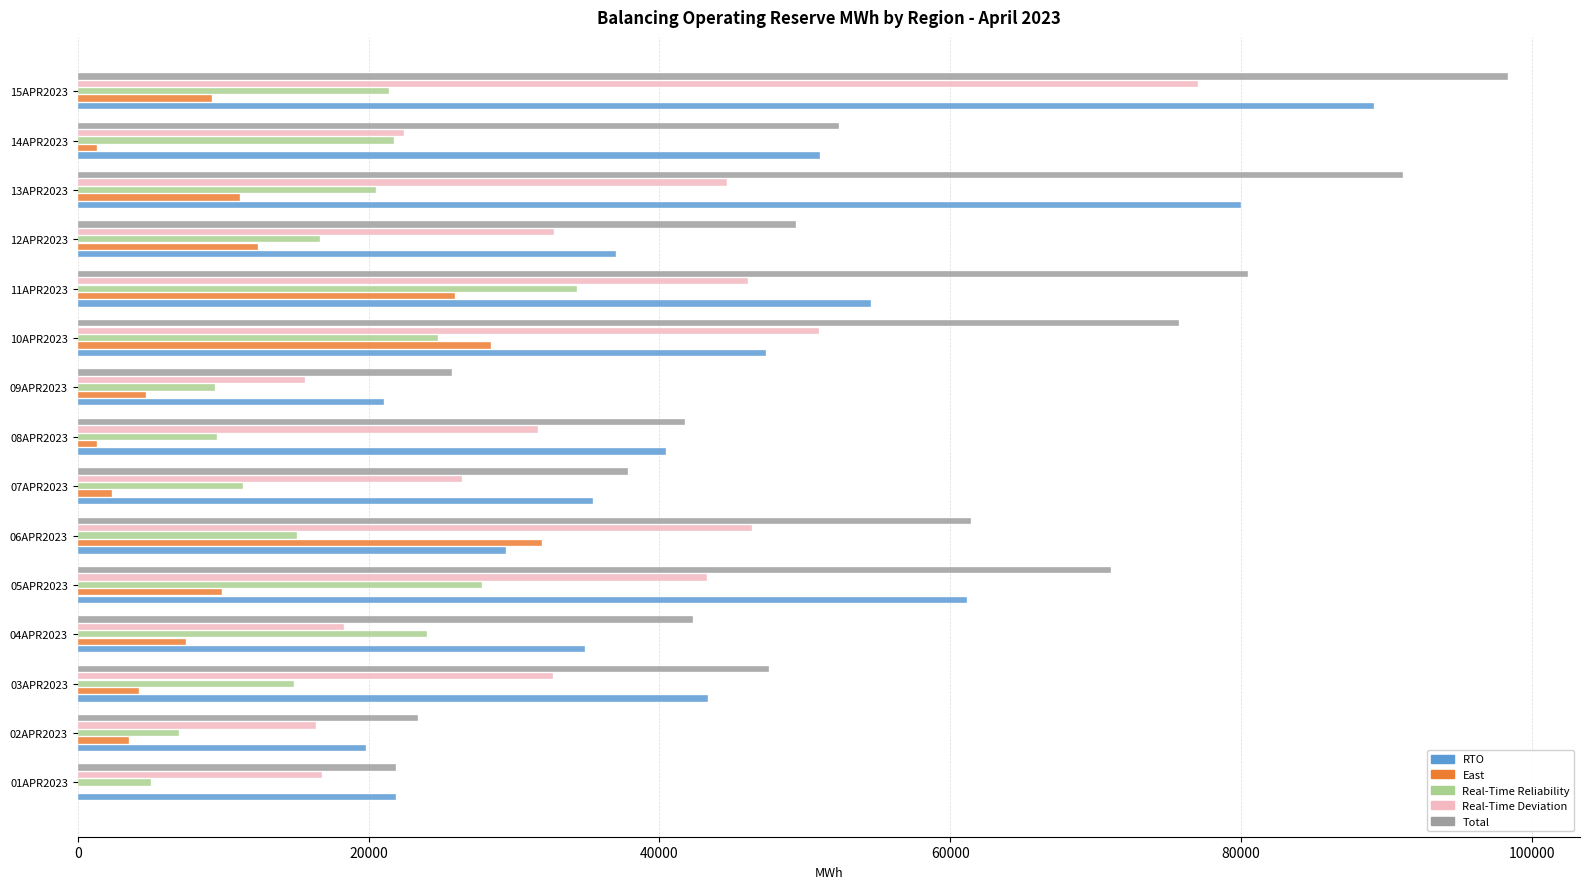

Which series changed the most between 06APR2023 and 15APR2023?

RTO